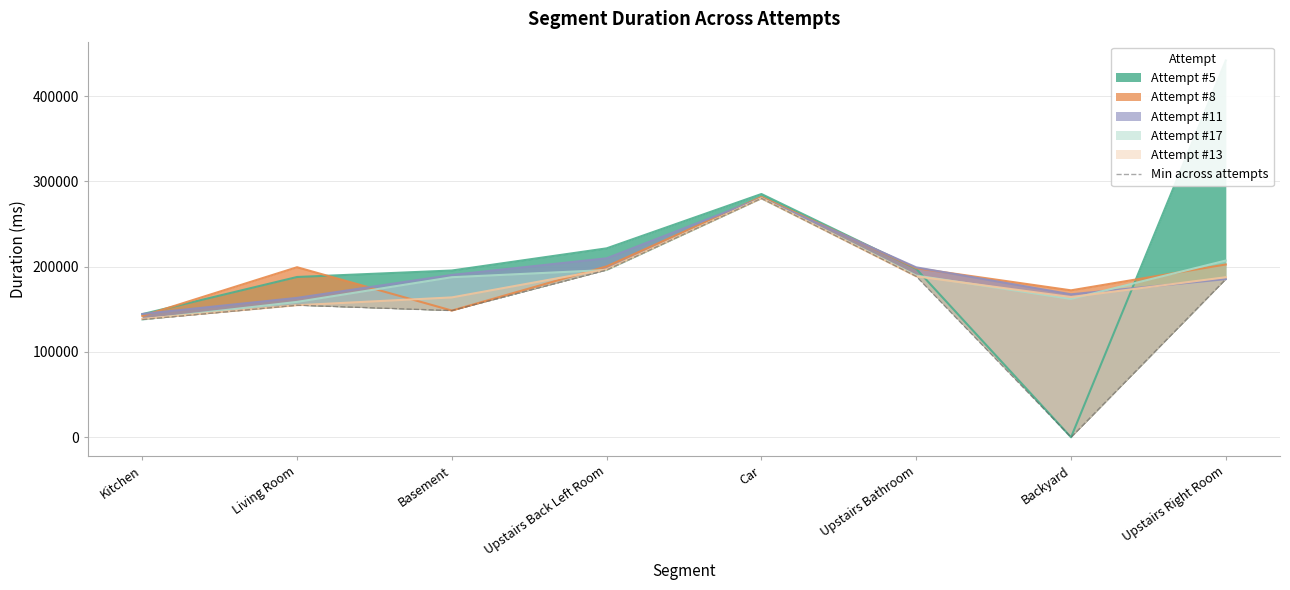

At which category does the data reach its first local valley?

Basement